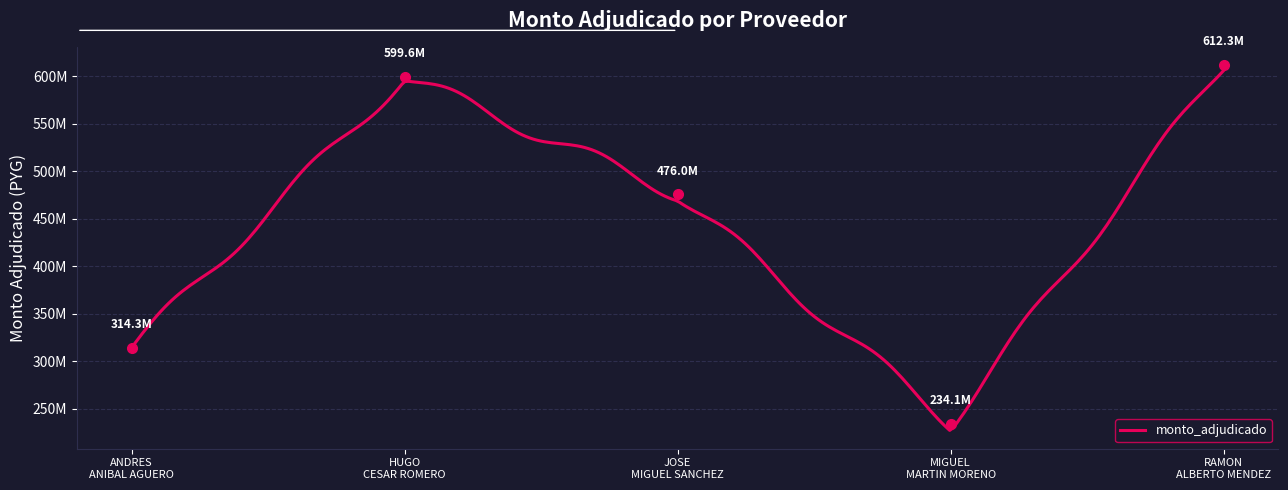

Approximately how many times larger is the value at HUGO CESAR ROMERO compared to MIGUEL MARTIN MORENO?

2.6